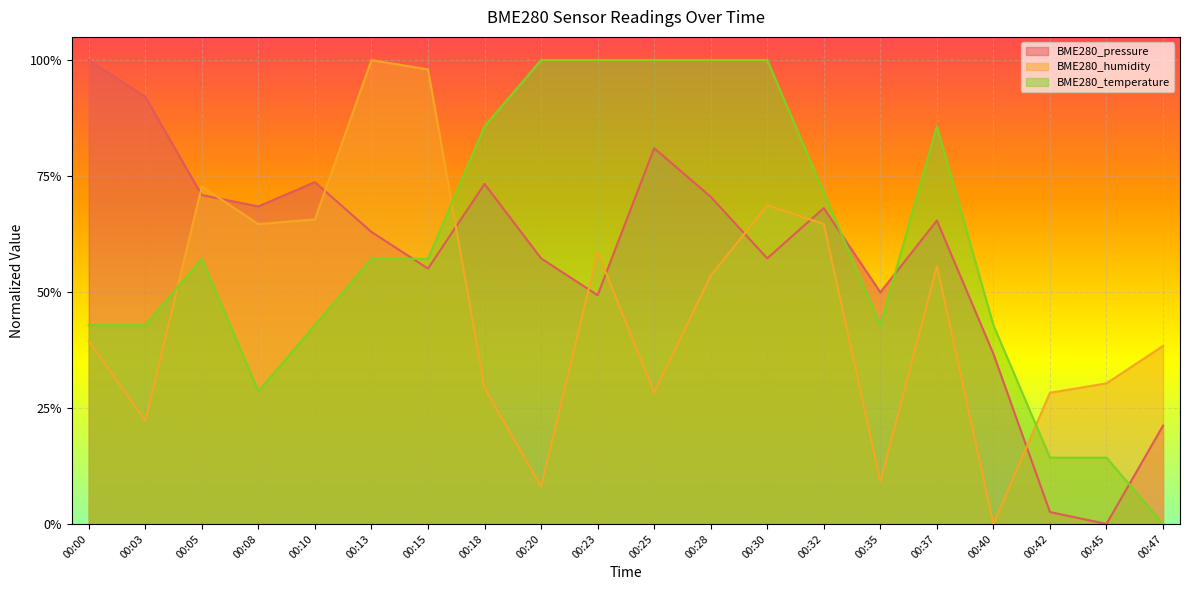

How many distinct data groups are displayed?

3